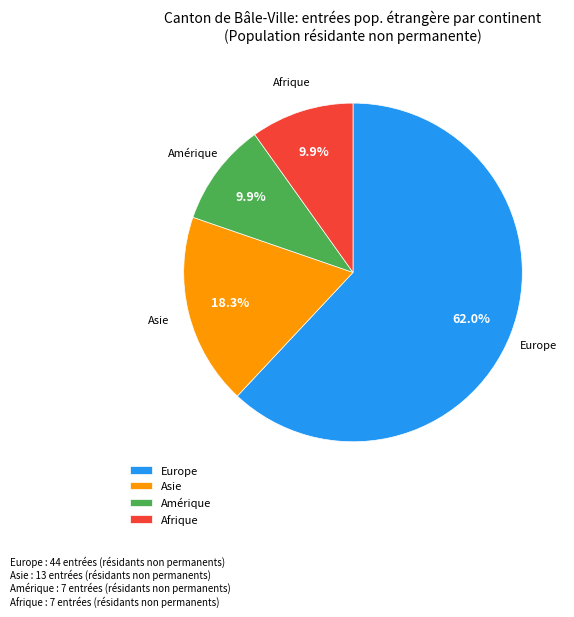

To the nearest percent, what percentage of the pie is Afrique?

10%